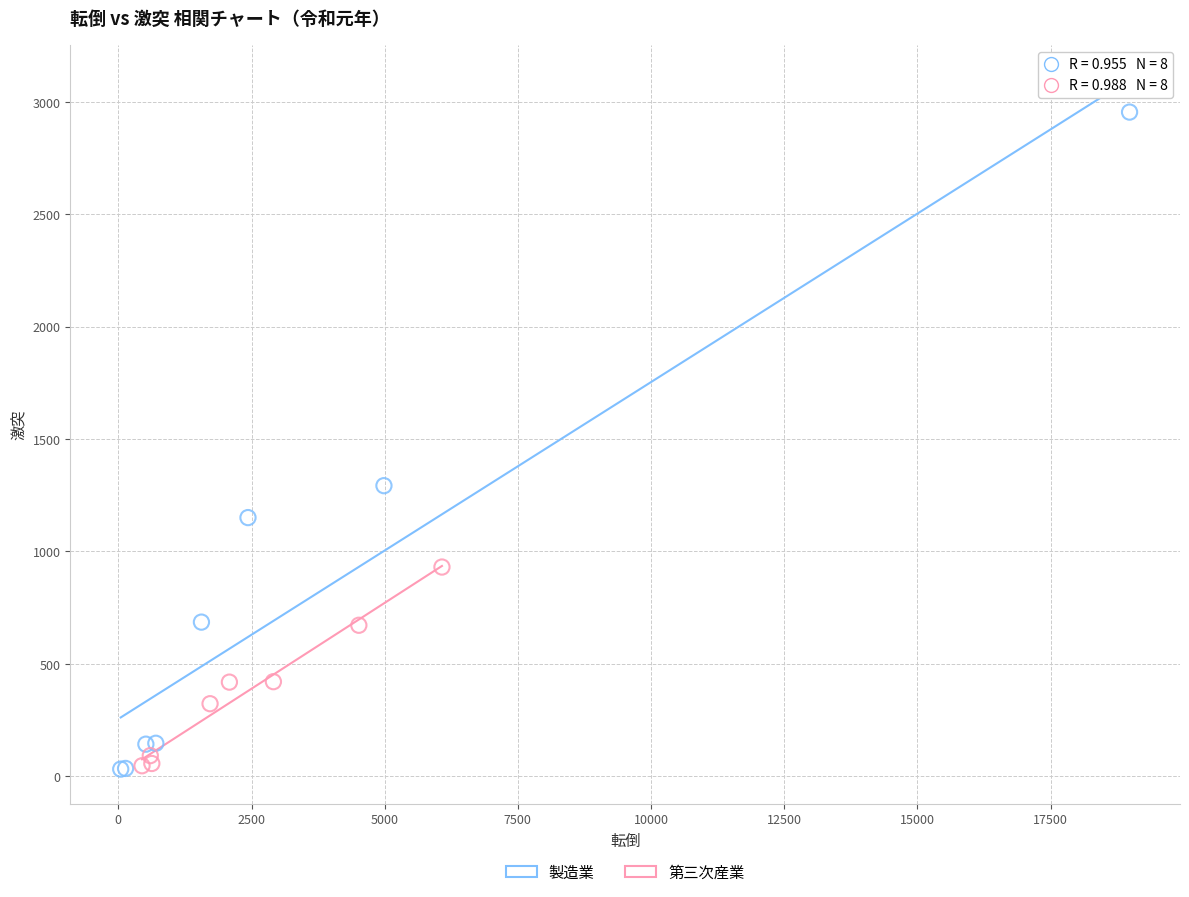

Which series has the widest spread of Y values?

製造業